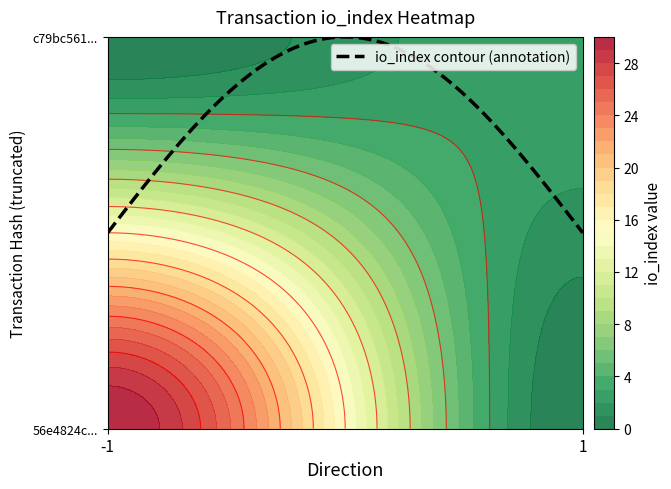

Rank the series by their average value, from lowest to highest.

c79bc561..., 56e4824c...